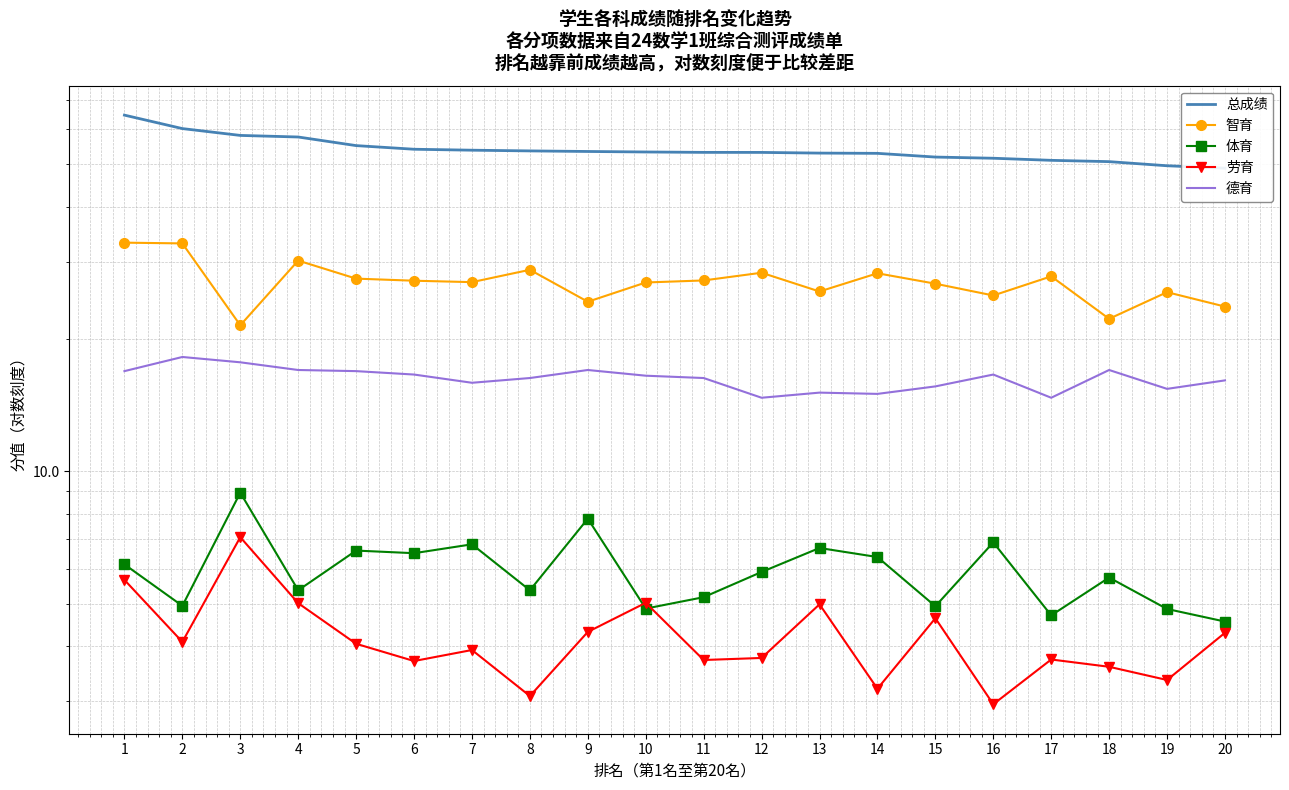

What is the smallest value displayed?

3.0